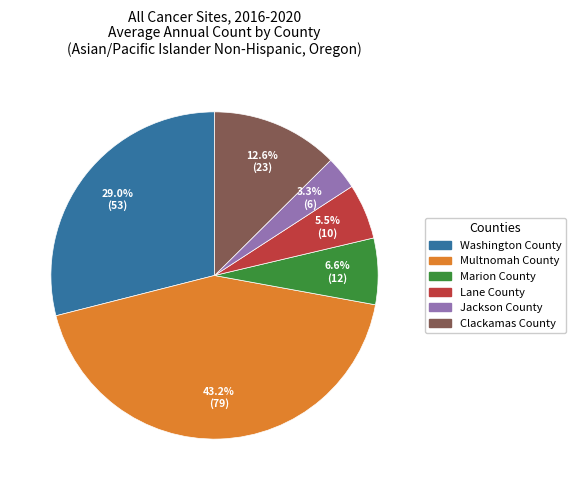

Rank the categories by value from lowest to highest.

Jackson County, Lane County, Marion County, Clackamas County, Washington County, Multnomah County